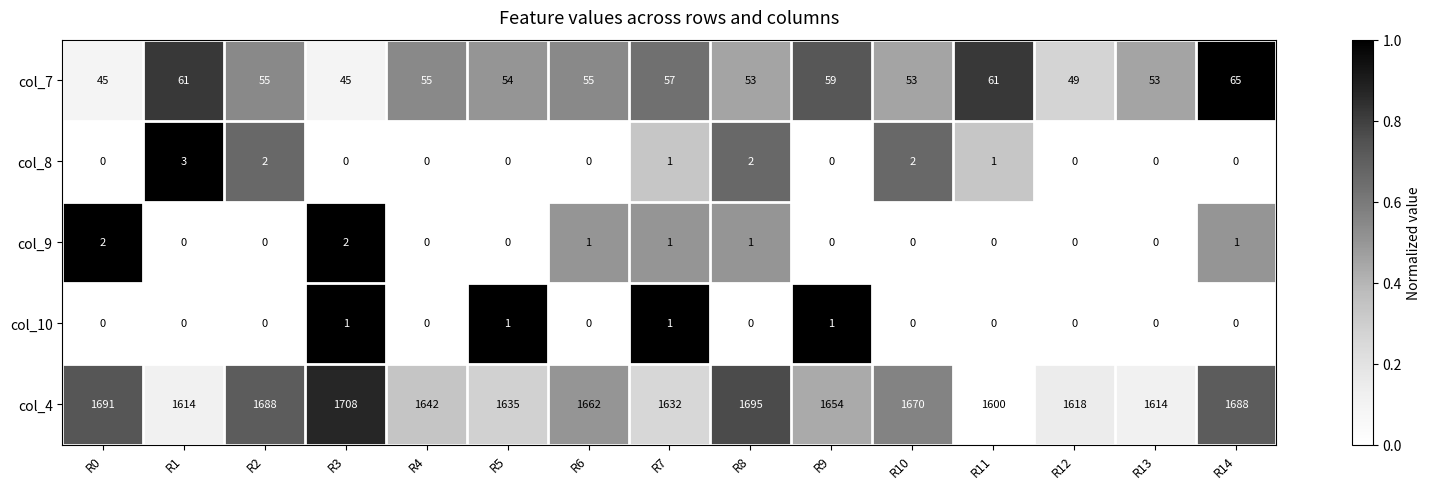

Which series has the largest range (max minus min)?

col_4